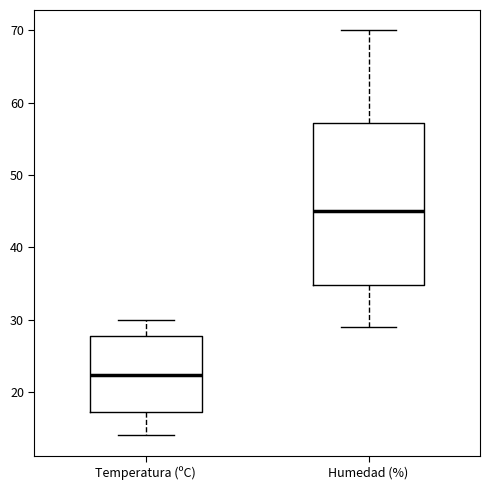

Which box's median line is the lowest?

Temperatura (ºC)